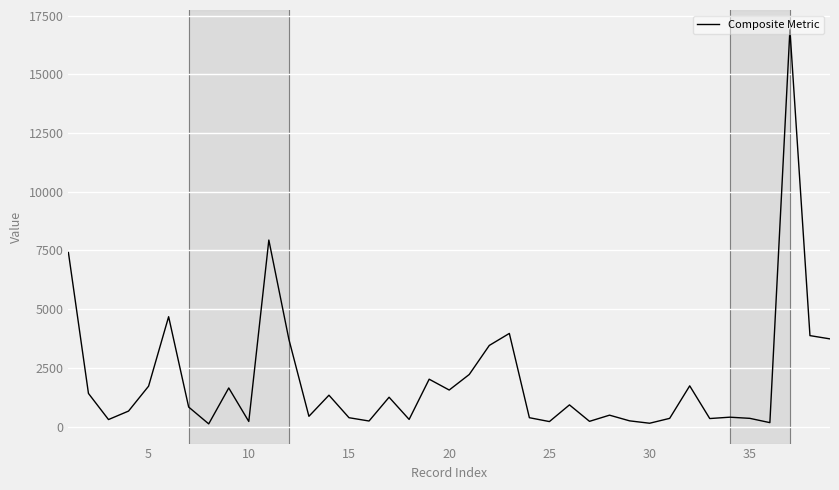

What is the maximum value shown in the chart?

16905.5